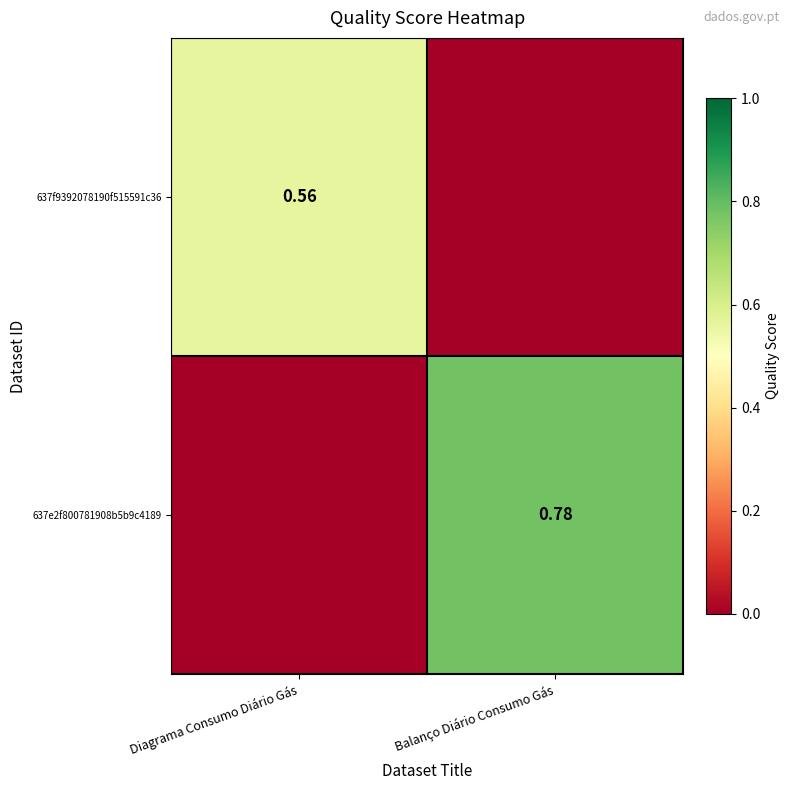

What is the spread (max minus min) of values at Balanço Diário Consumo Gás?

0.8